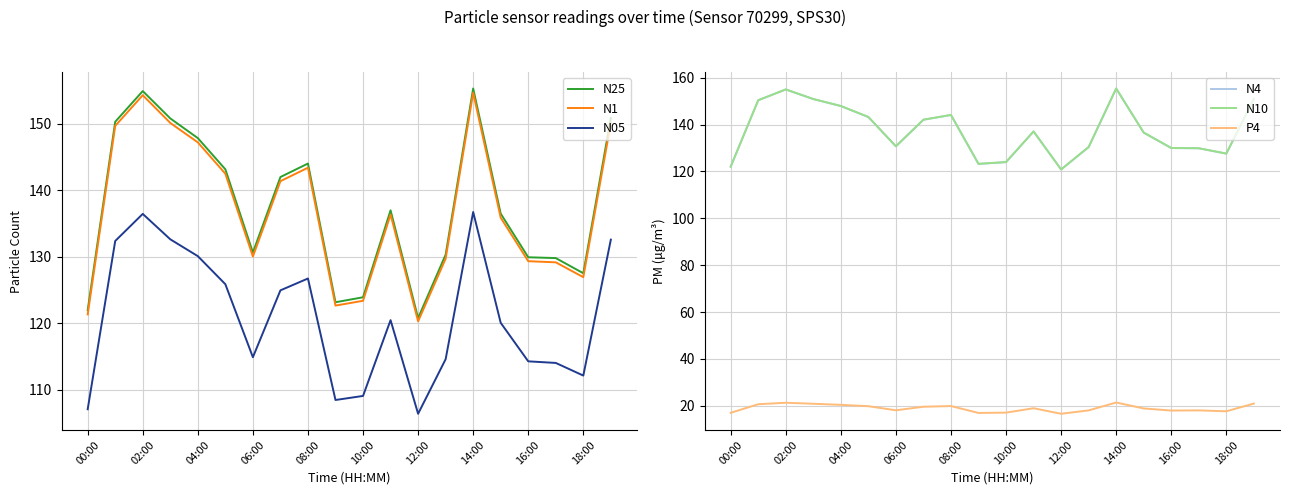

What are all the series names shown in the legend?

N25, N1, N05, N4, N10, P4